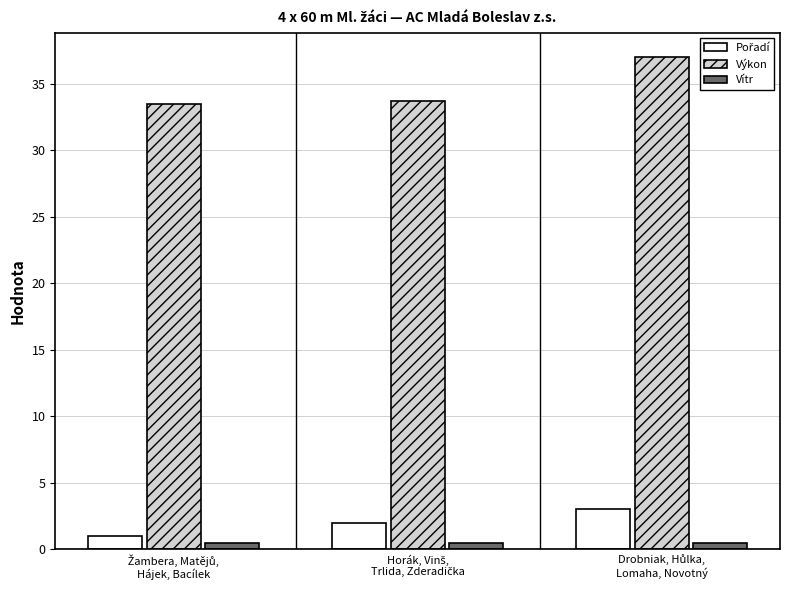

Which series has the largest total across all categories?

Výkon